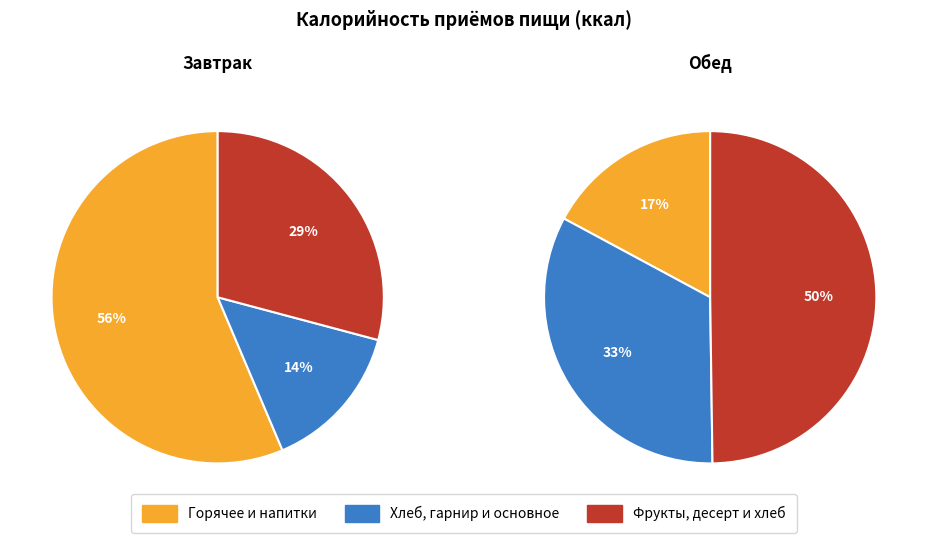

Combined, do фрукты and гор.блюдо account for over 50%?

Yes